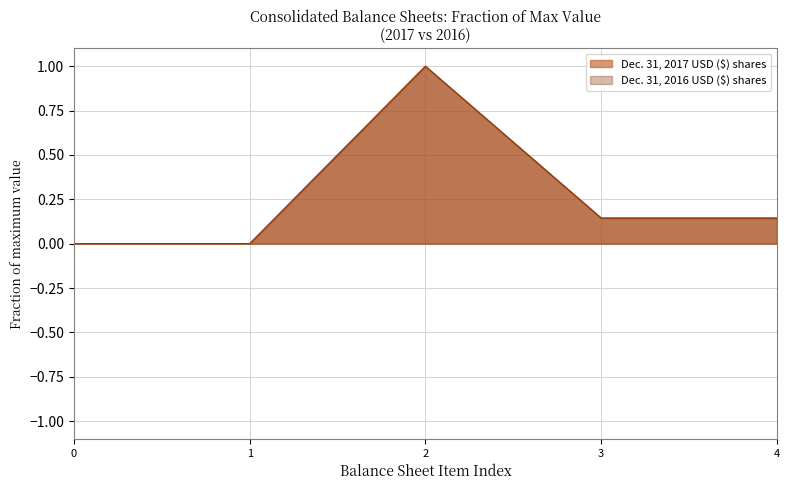

What is the sum of all values?

1.3